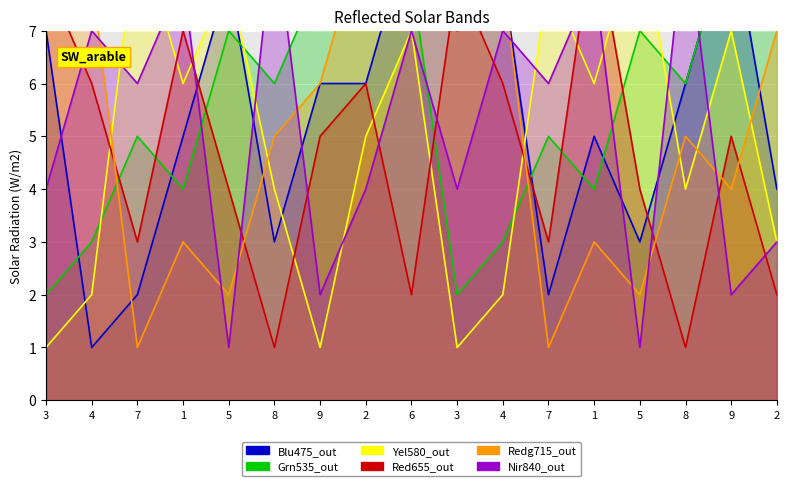

Which has a higher value, 2 or 2?

2